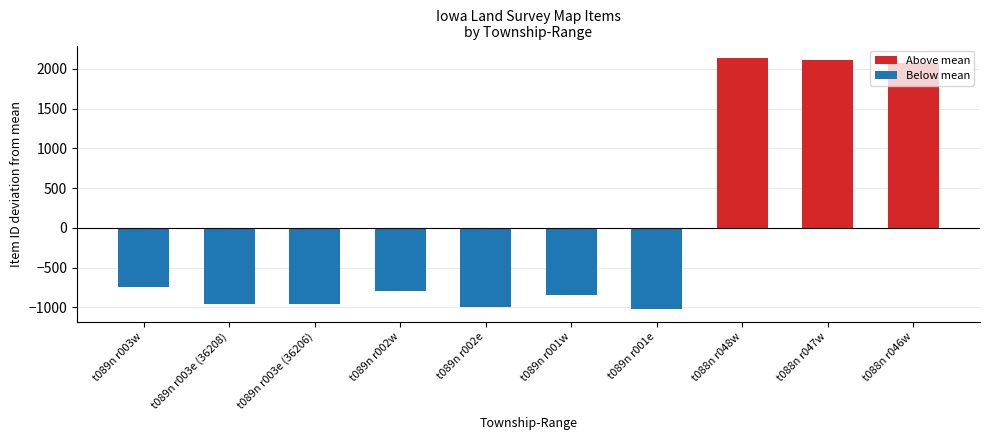

What position from the right is t089n r001e?

4